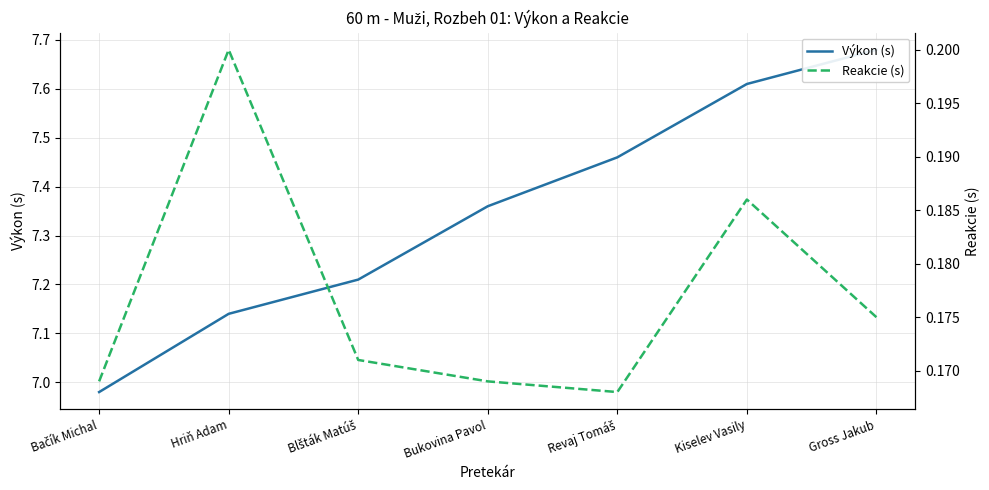

What is the sum of all Výkon (s) values?

51.4